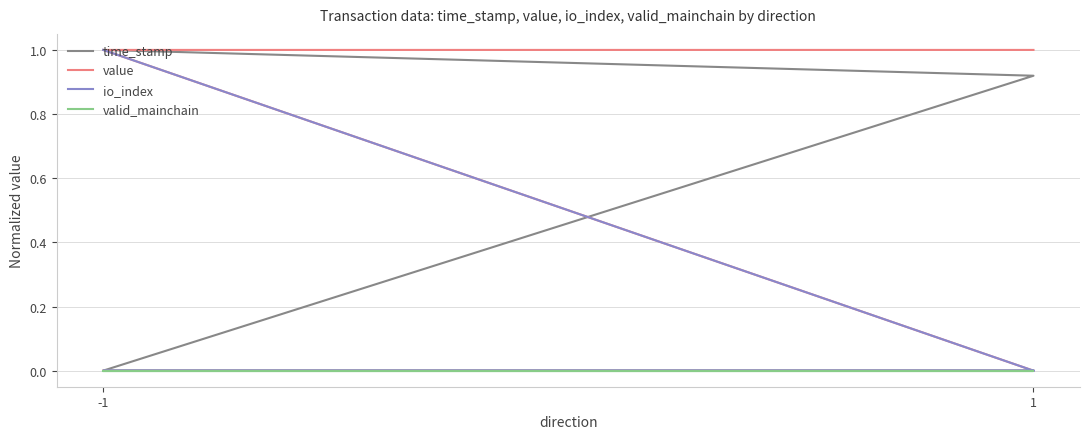

True or false: time_stamp has a value of 1.0 at -1.

True